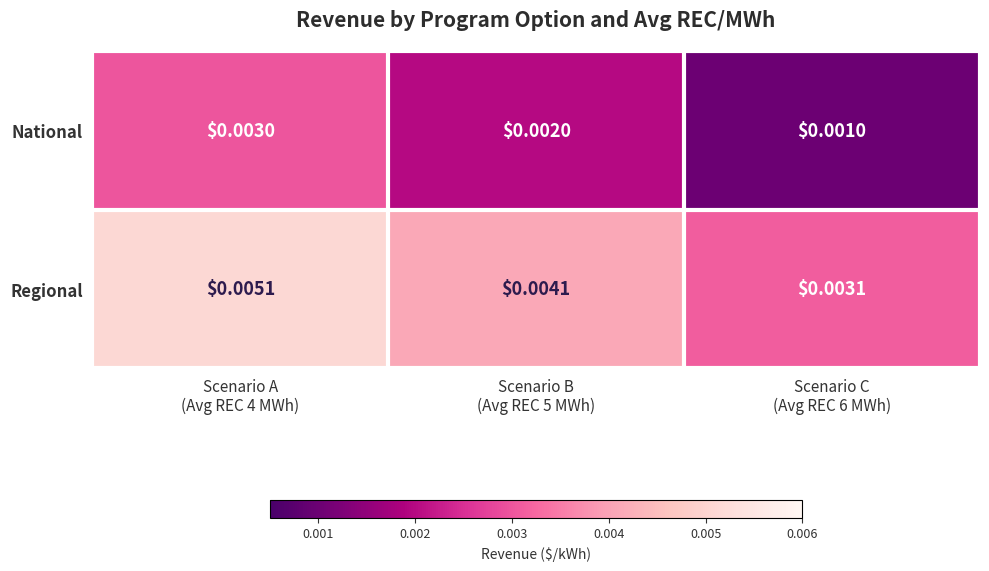

Which series has the largest total across all categories?

Regional